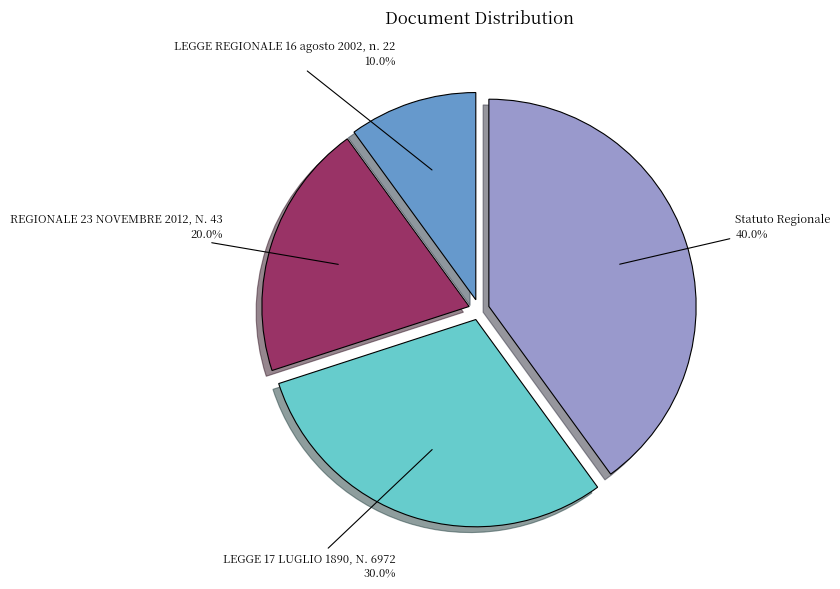

True or false: REGIONALE 23 NOVEMBRE 2012, N. 43 accounts for 20% of the total.

True